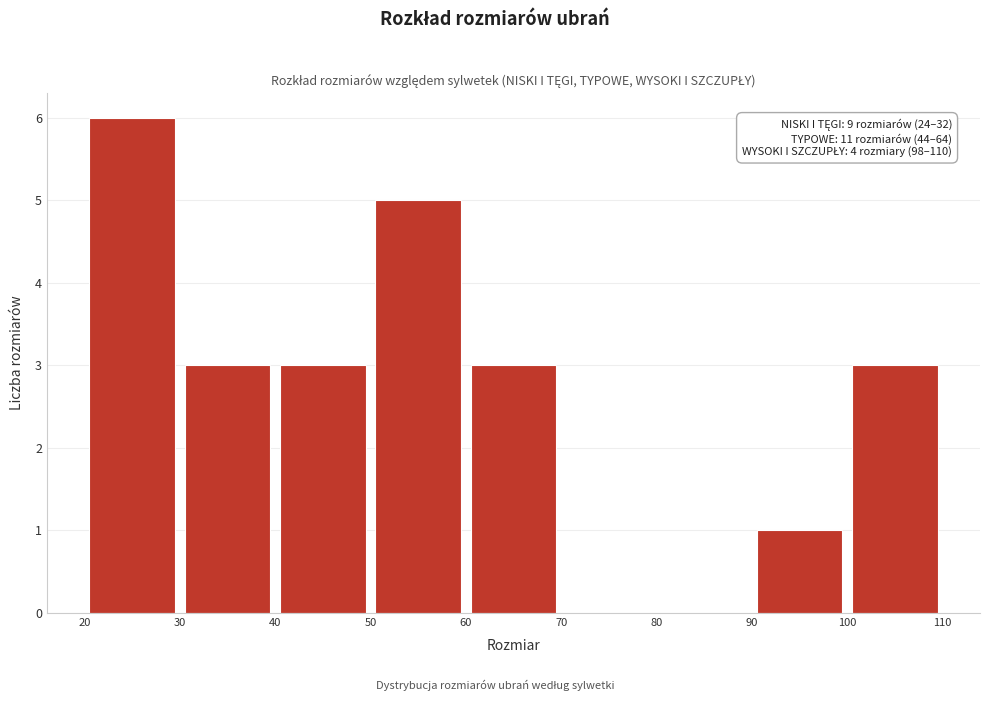

Which range on the x-axis has the tallest bar?

20 to 30